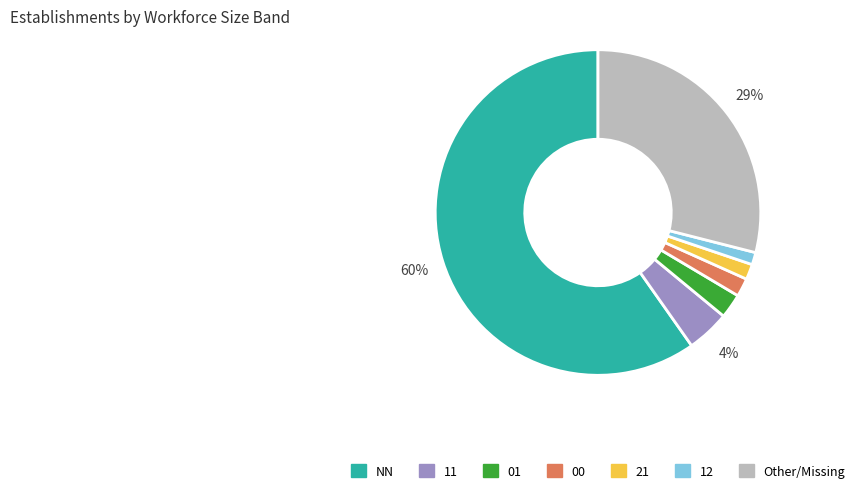

Is the sum of NN and 12 greater than half?

Yes